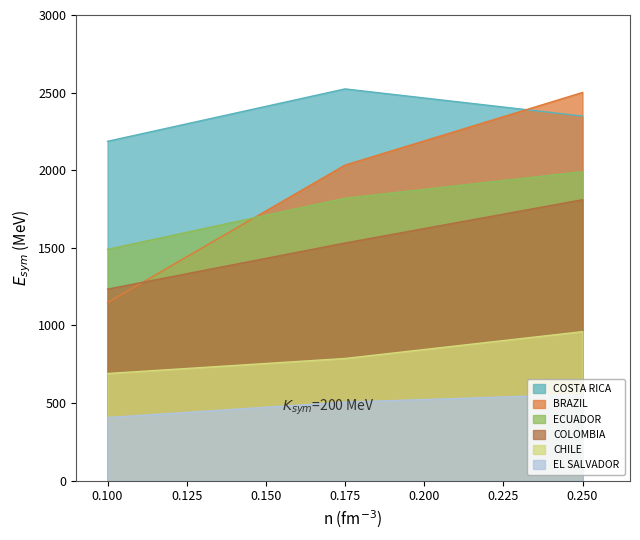

At 0.250, list the series in order from largest to smallest.

BRAZIL, COSTA RICA, ECUADOR, COLOMBIA, CHILE, EL SALVADOR